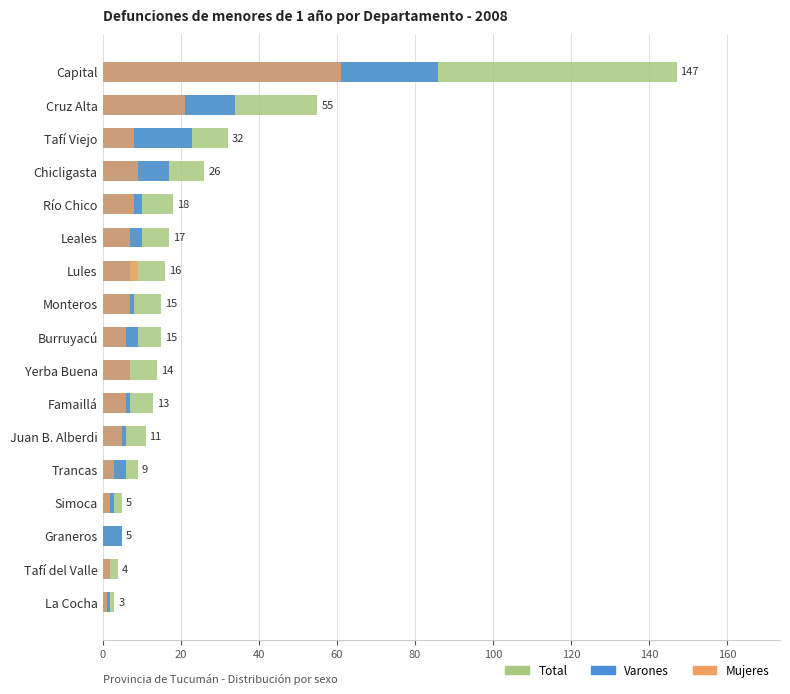

Is it true that Mujeres equals 13 at Chicligasta?

False